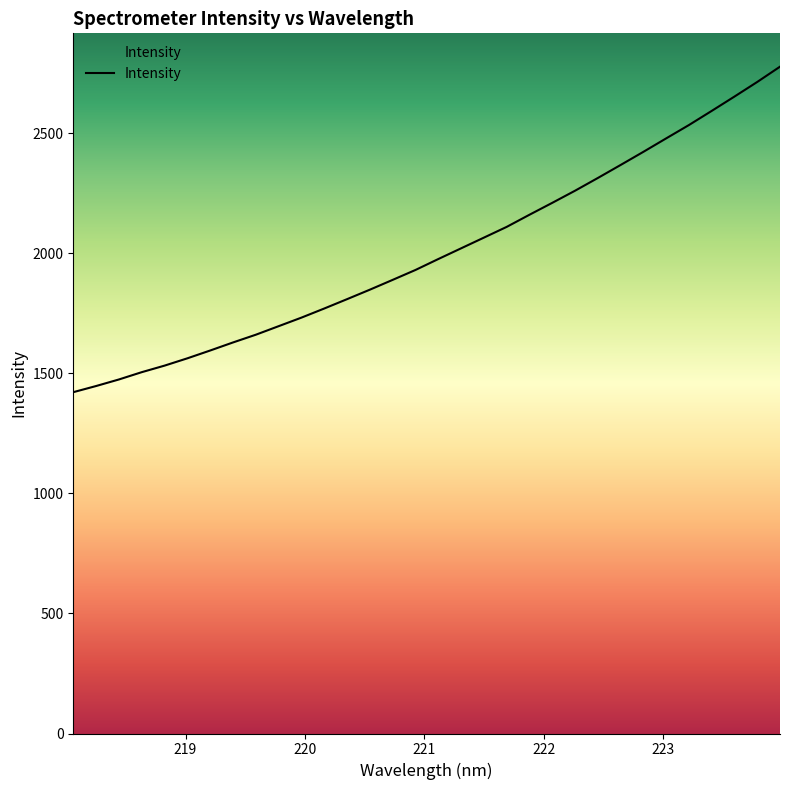

What is the smallest value displayed?

1421.1